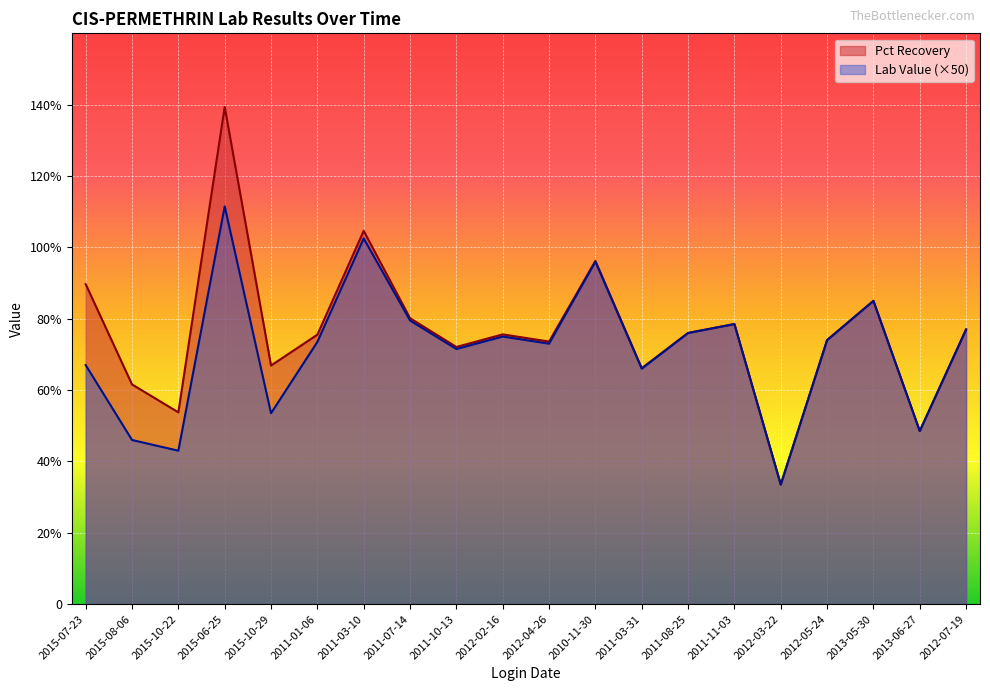

What is the sum of all Pct Recovery values?

15.3